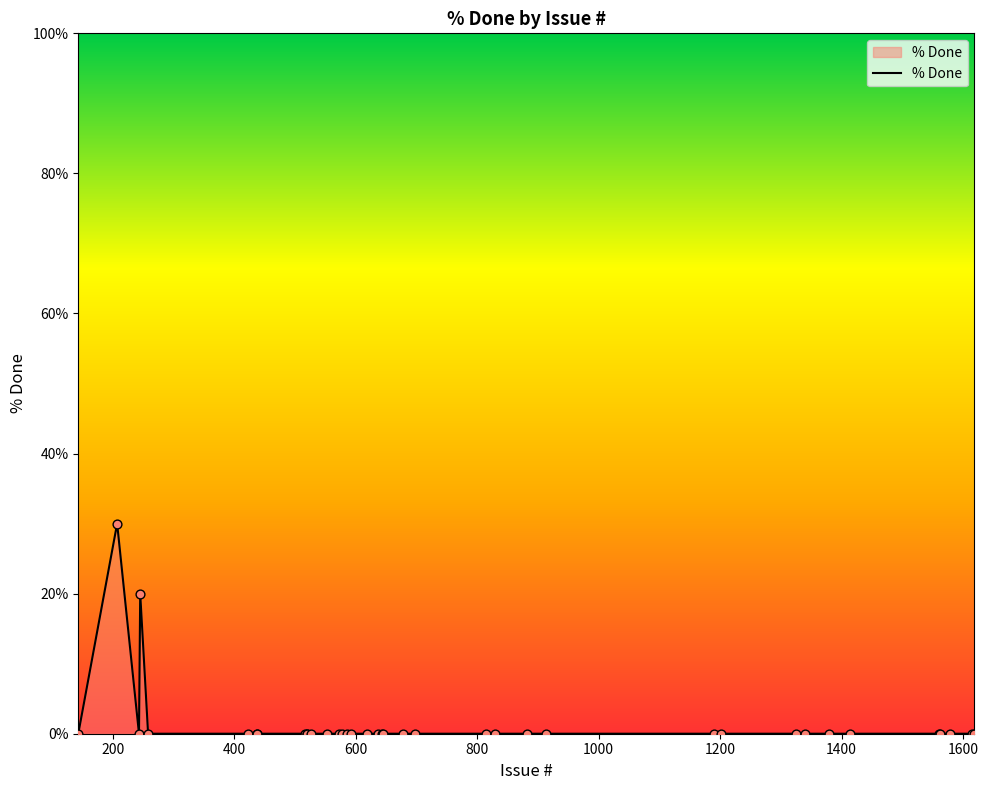

What is the maximum value shown in the chart?

30